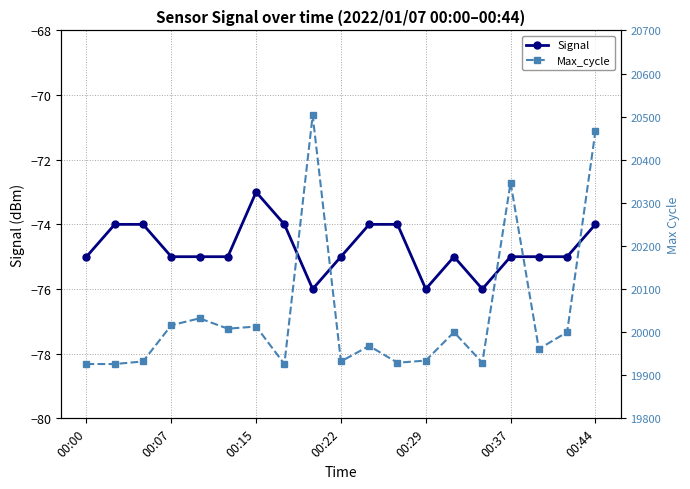

True or false: Signal has more than 1 points higher than both neighbors.

True